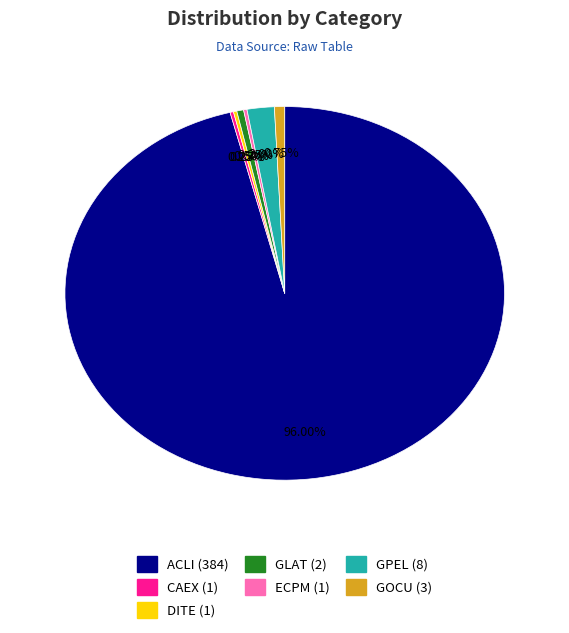

Is there any slice that represents more than half of the pie?

Yes